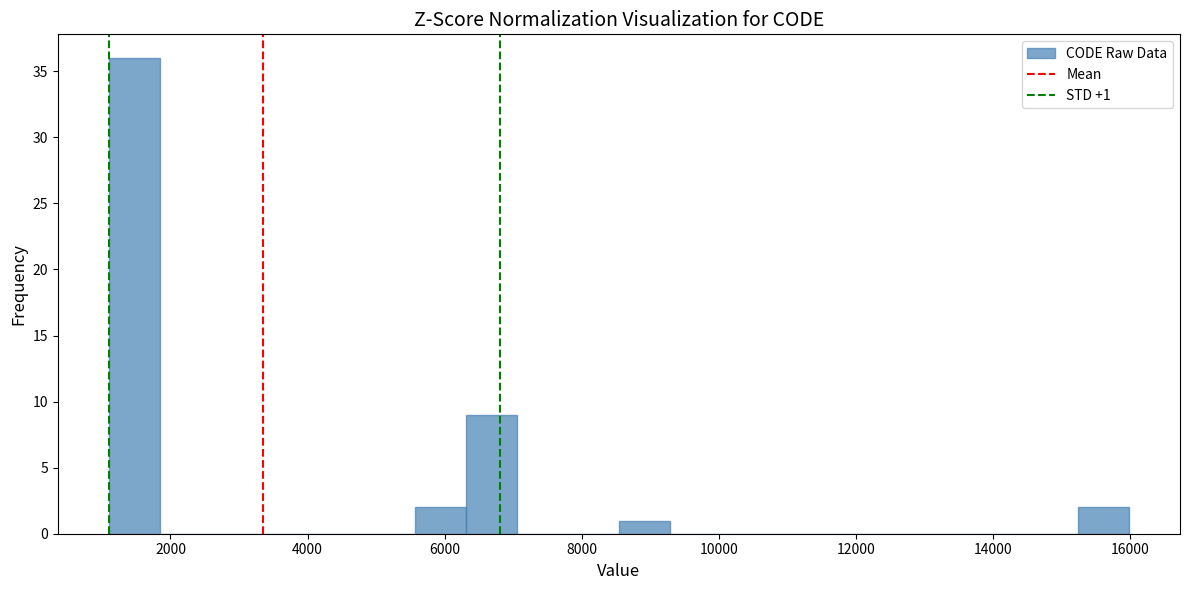

Around what value on the x-axis is the tallest bar? Give the approximate position of its centre, as read against the axis.

1400